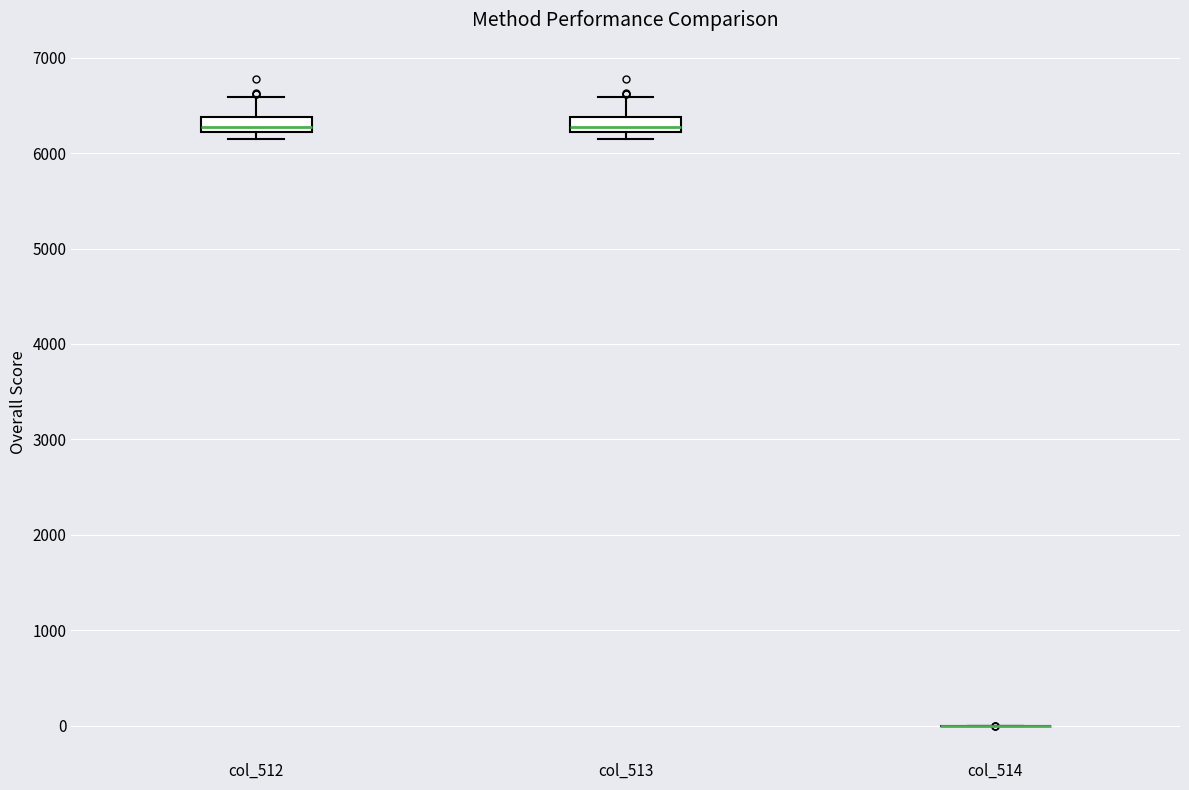

Reading left to right, read every box against the y-axis: the position of its median line, the range the box covers, and the ends of its whiskers. The values are not printed on the chart, so give them approximately, as read against the axis.

col_512: median 6300, box 6200 to 6400, whiskers 6100 to 6600
col_513: median 6300, box 6200 to 6400, whiskers 6100 to 6600
col_514: box collapsed to a line at 0, whiskers 0 to 0